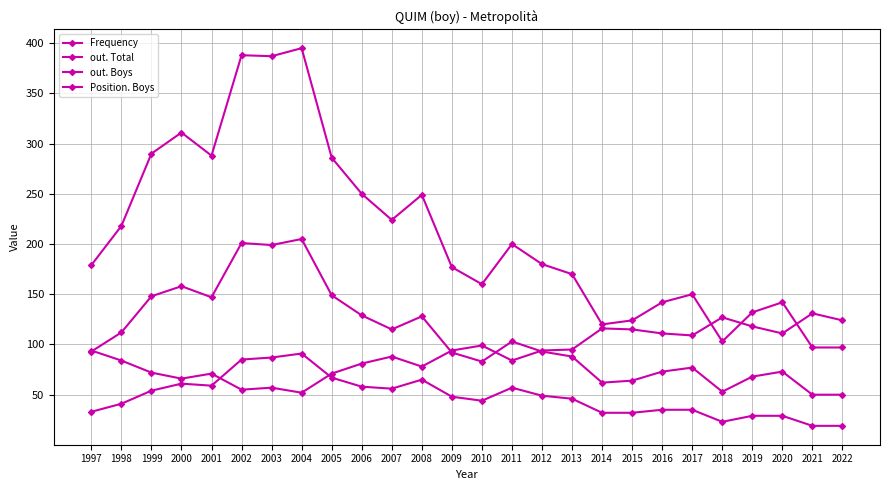

Does the chart have visible grid lines?

Yes